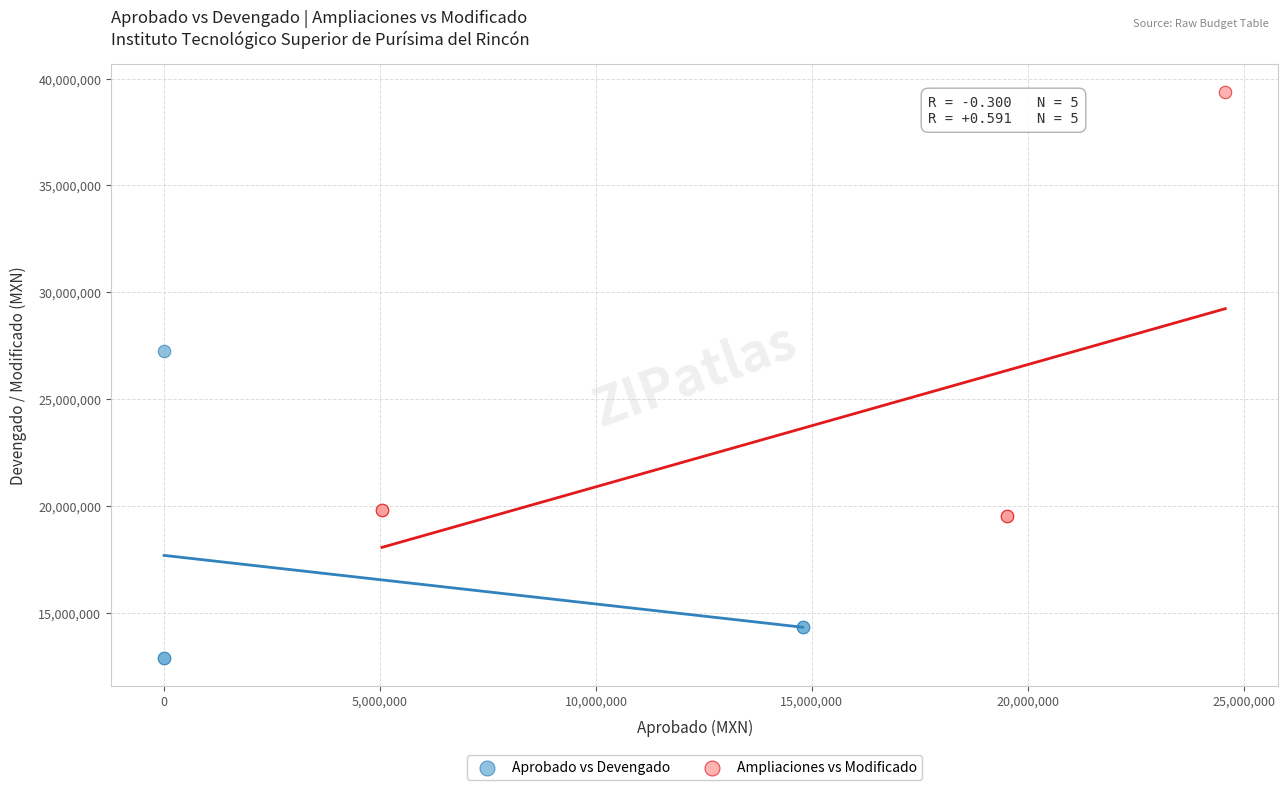

Which series contains the highest Y value?

Ampliaciones vs Modificado